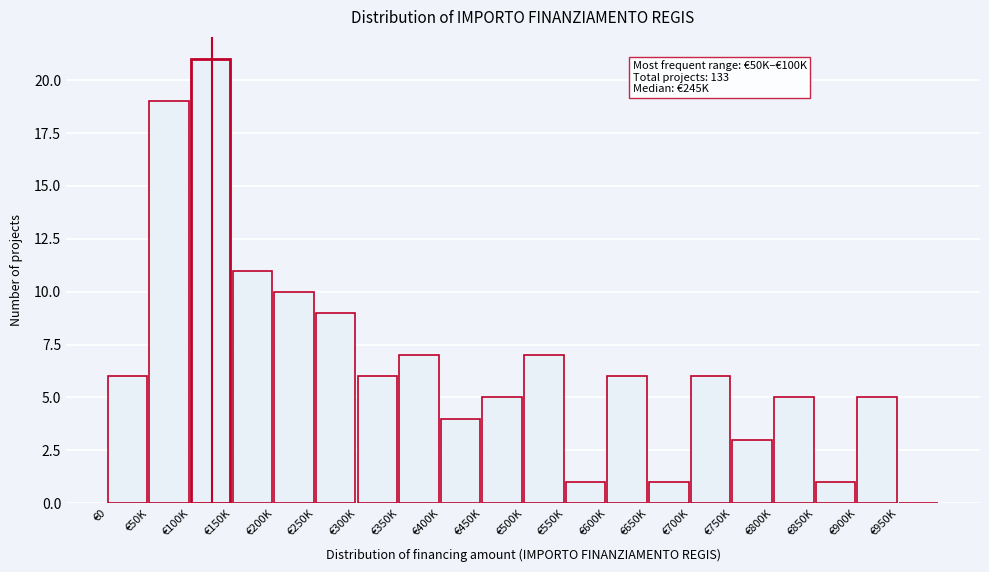

Reading left to right, extract all data points from this chart.

€0=6	€50K=19	€100K=21	€150K=11	€200K=10	€250K=9	€300K=6	€350K=7	€400K=4	€450K=5	€500K=7	€550K=1	€600K=6	€650K=1	€700K=6	€750K=3	€800K=5	€850K=1	€900K=5	€950K=0